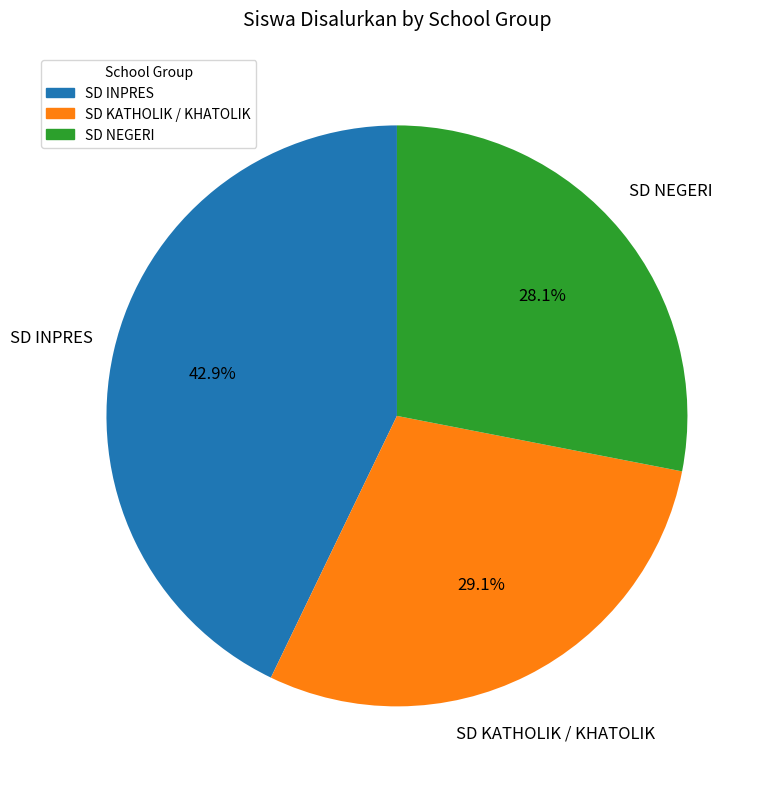

To the nearest percent, what is the difference between the largest and smallest slice percentages?

15%